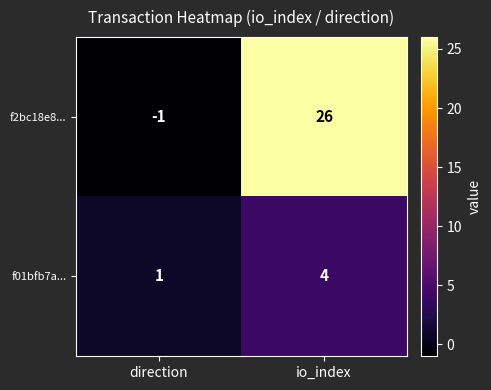

What is the minimum value shown in the chart?

-1